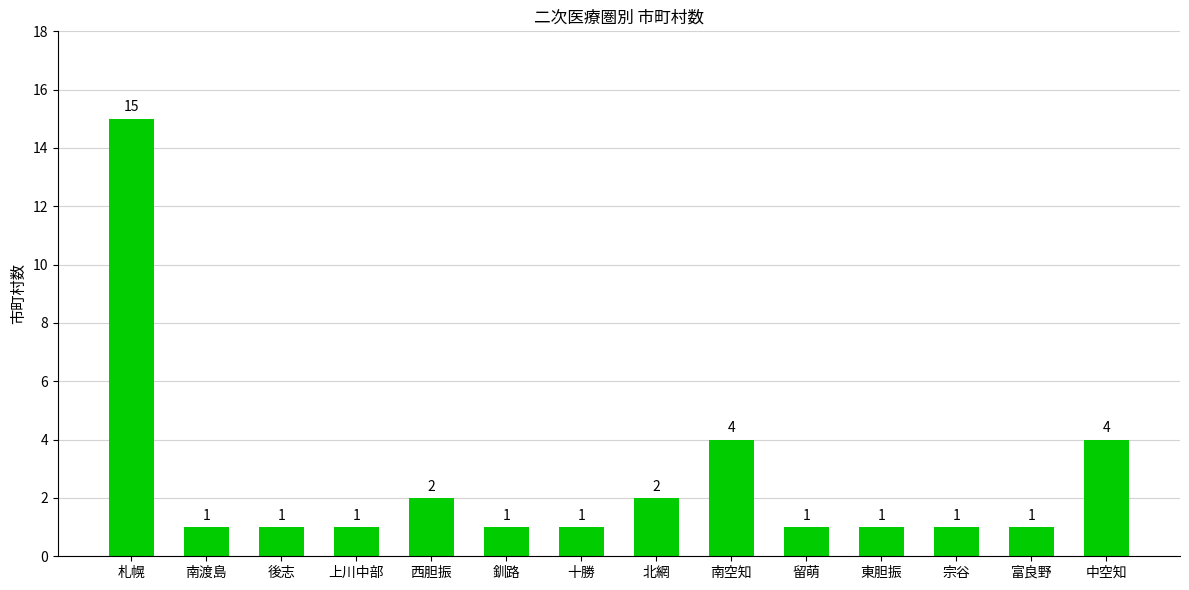

Approximately how many times larger is the value at 東胆振 compared to 富良野?

1.0